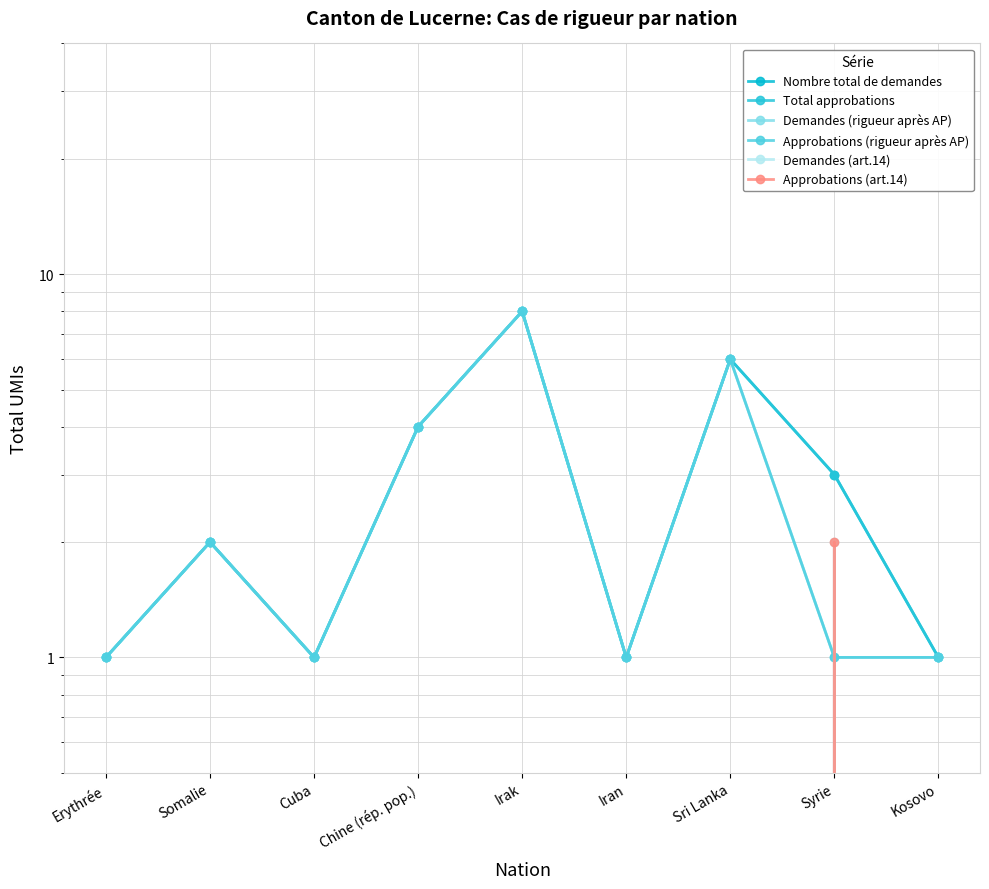

True or false: Total approbations and Approbations (rigueur après AP) intersect in this chart.

False